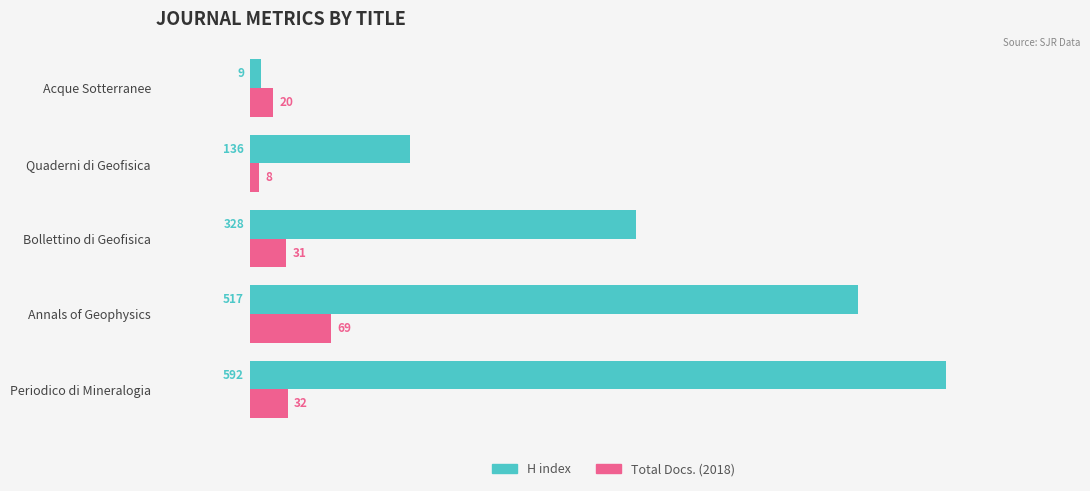

At which category is the sum across all series the highest?

Periodico di Mineralogia